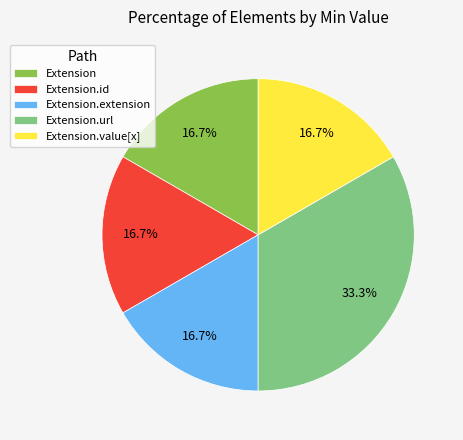

To the nearest percent, what is the average slice percentage?

20%